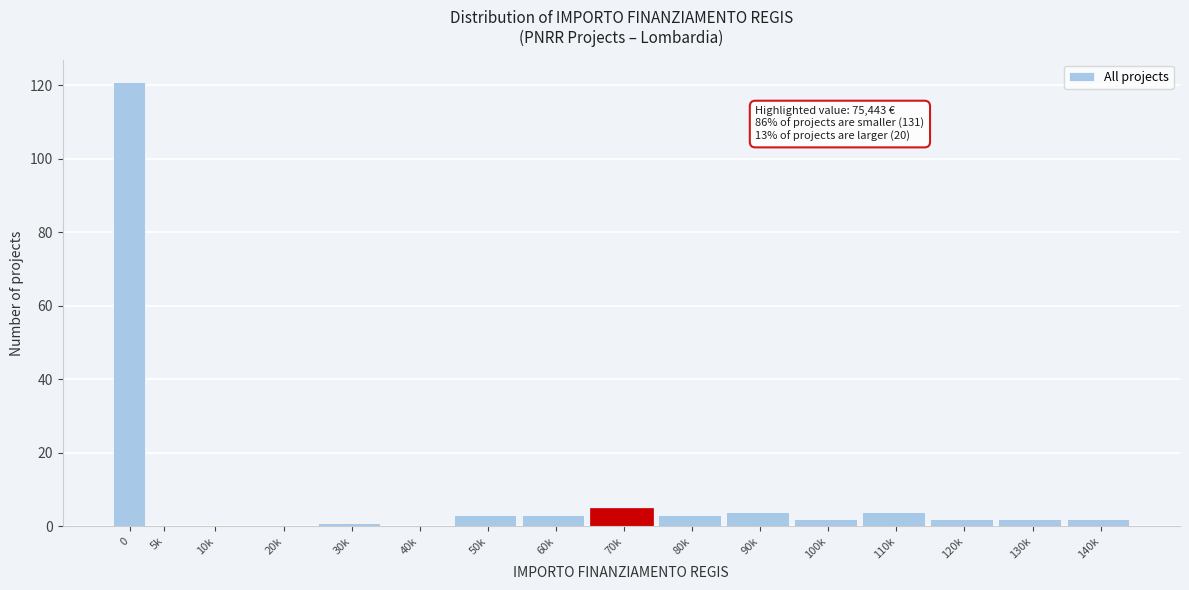

Reading right to left, transcribe all the data shown in this chart.

140k=2	130k=2	120k=2	110k=4	100k=2	90k=4	80k=3	70k=5	60k=3	50k=3	40k=0	30k=1	20k=0	10k=0	5k=0	0=121